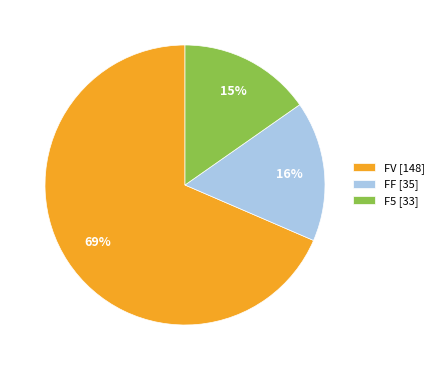

Does any single category account for the majority?

Yes